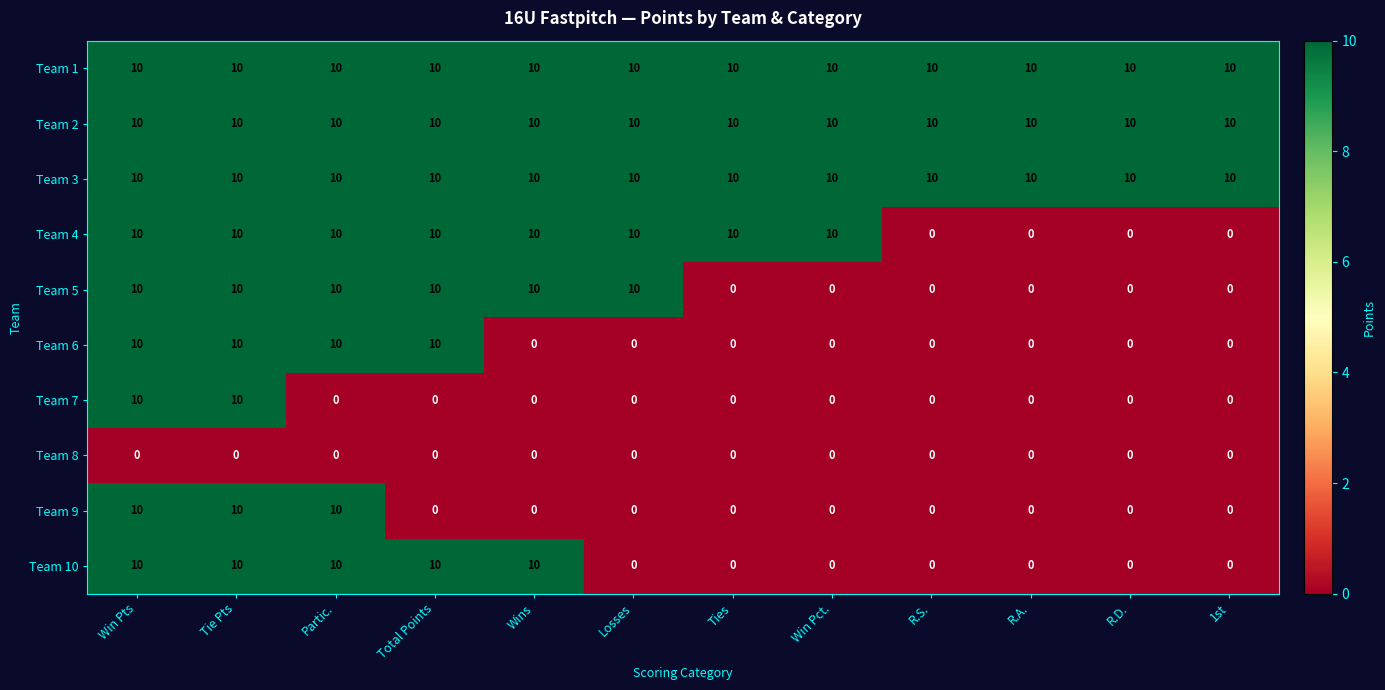

Count the Team 9 values in the range 0 to 10.

12